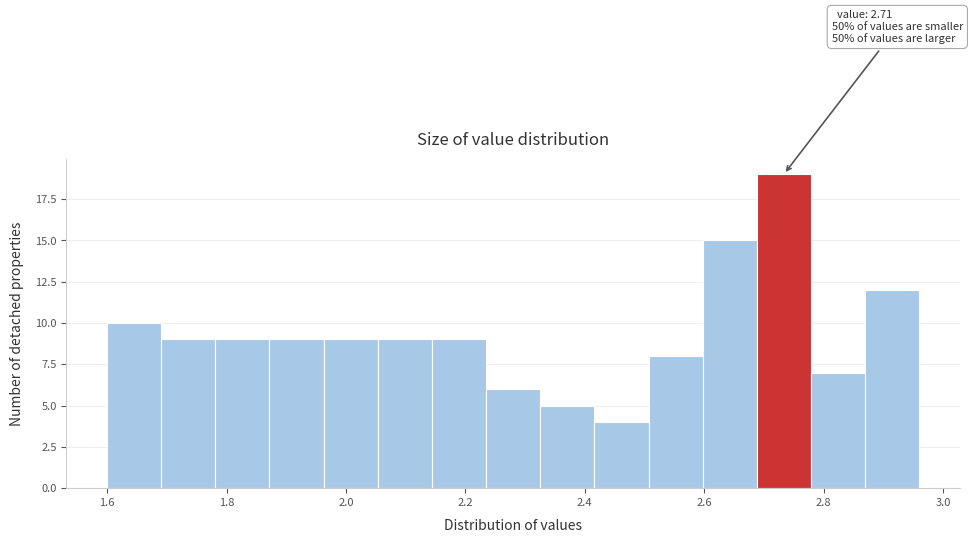

Over which range of the x-axis is the bar tallest?

2.68 to 2.78